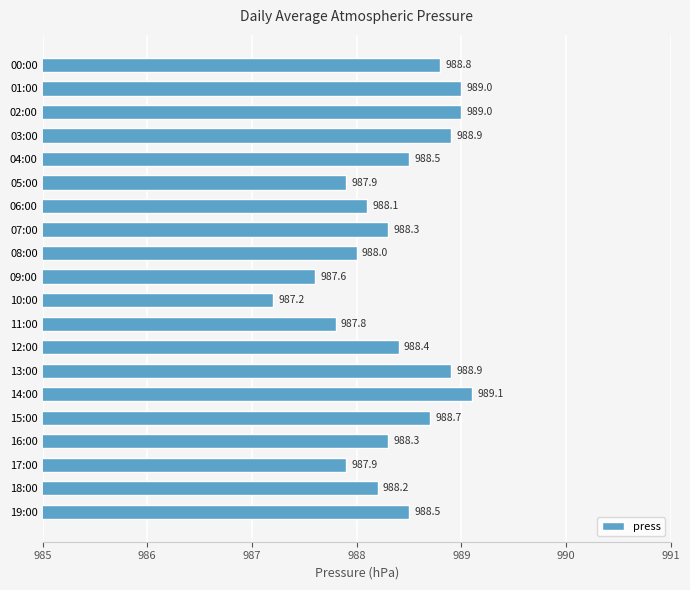

Is it true that the value at 07:00 is 589.4?

False